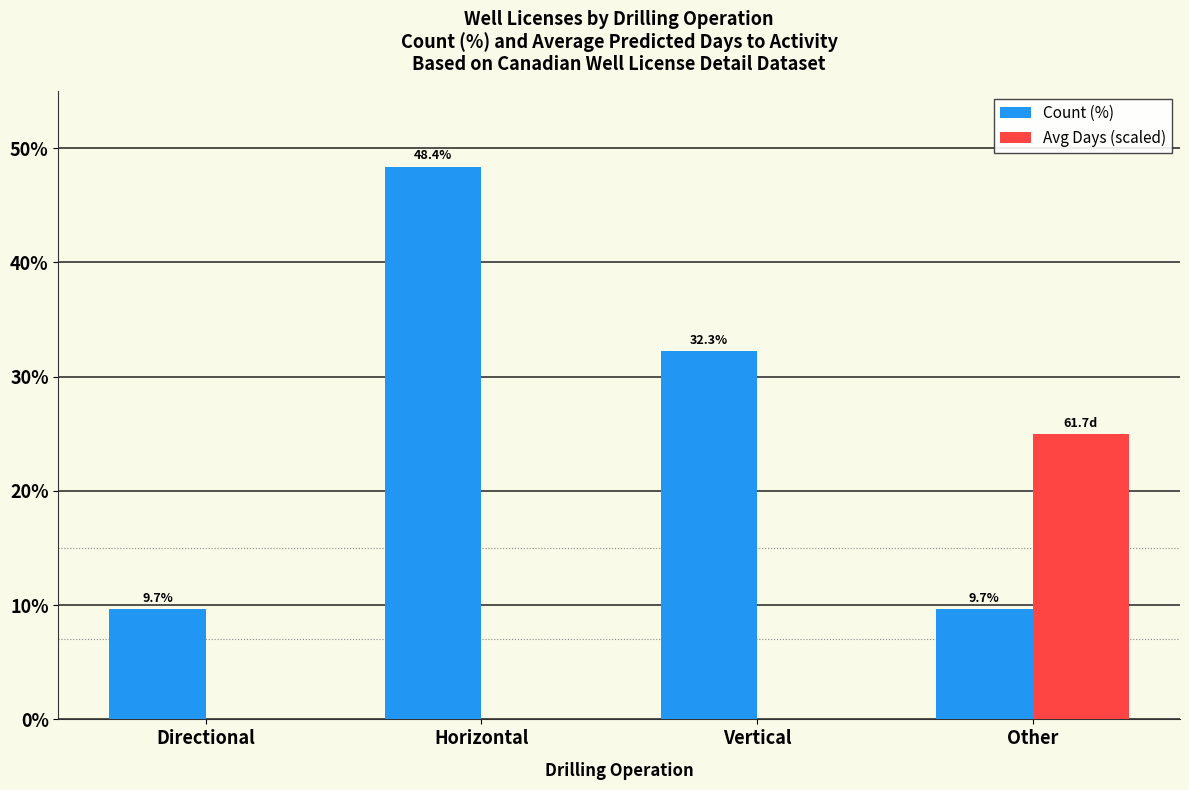

Which series has the largest total across all categories?

Count (%)